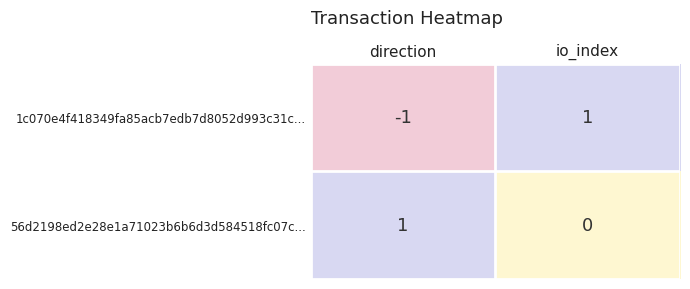

What is the spread (max minus min) of values at io_index?

1